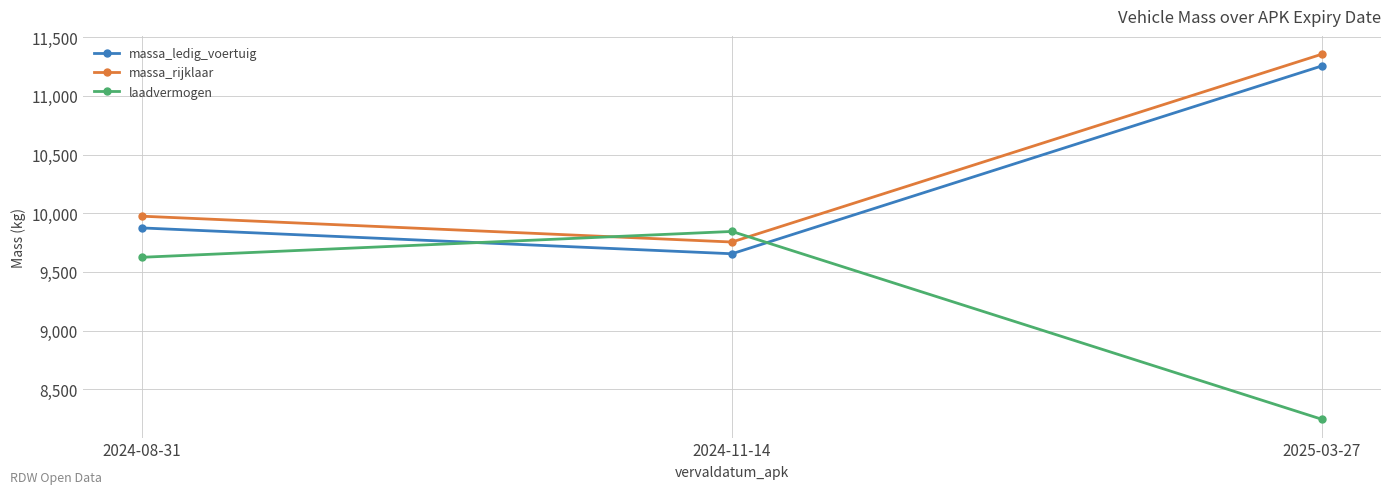

What is the smallest value displayed?

8245